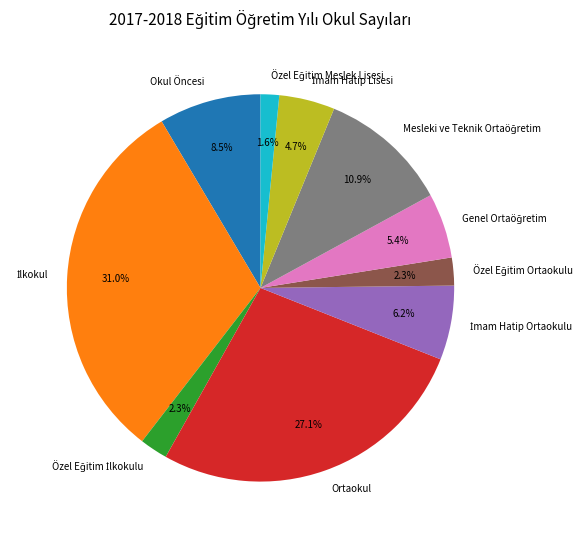

Does any single category account for the majority?

No